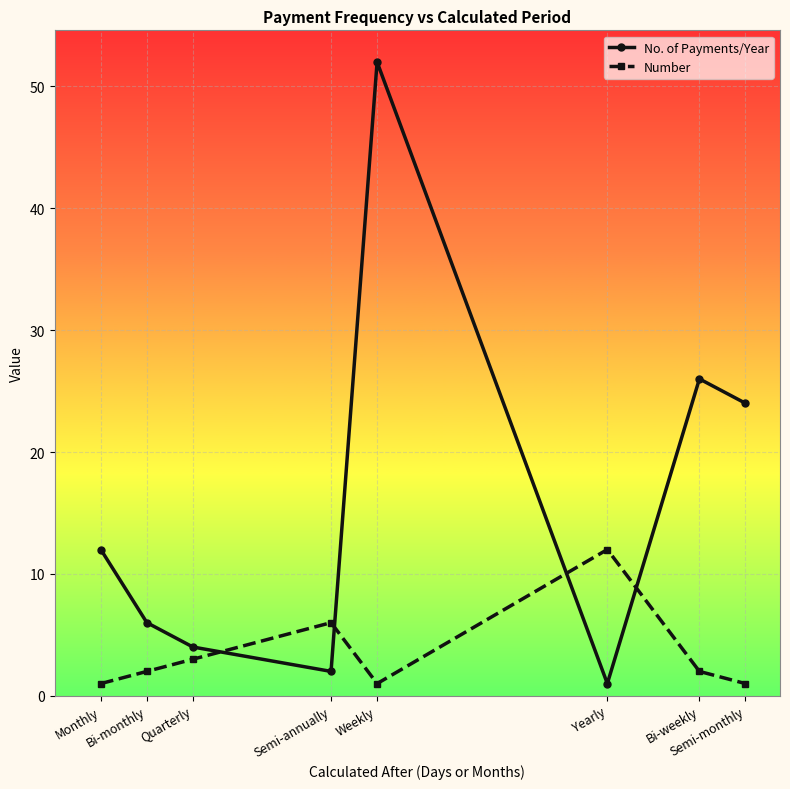

How many interior local peaks does the No. of Payments/Year series have?

2